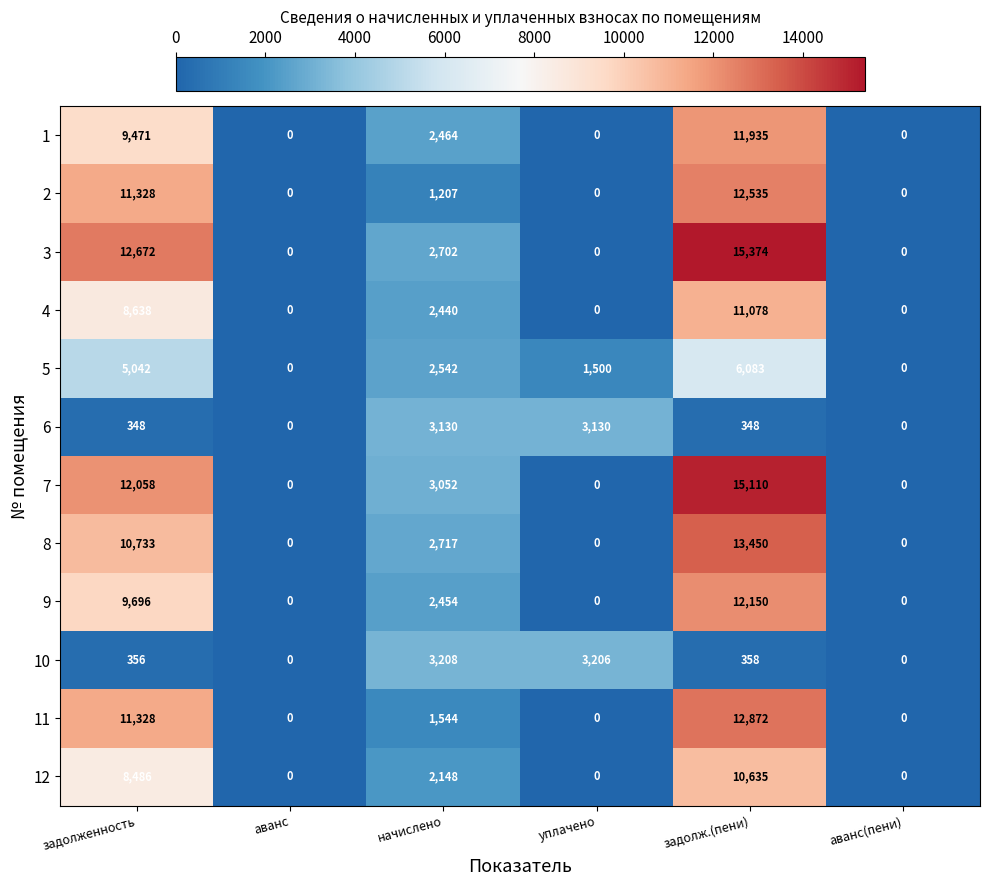

At how many categories does at least one series exceed 9186?

2